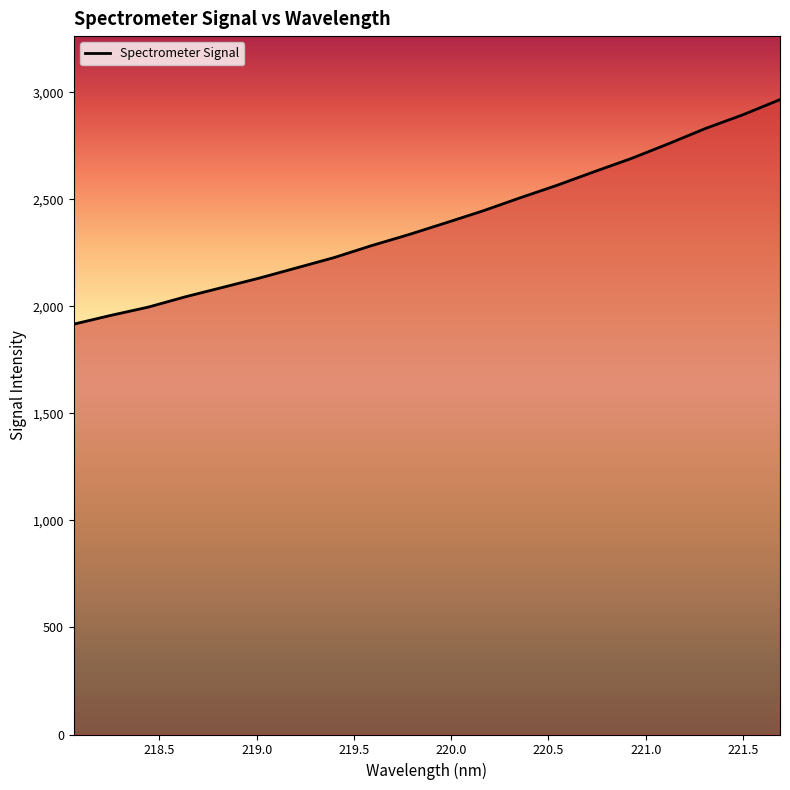

What is the difference between the maximum and minimum values?

1048.7